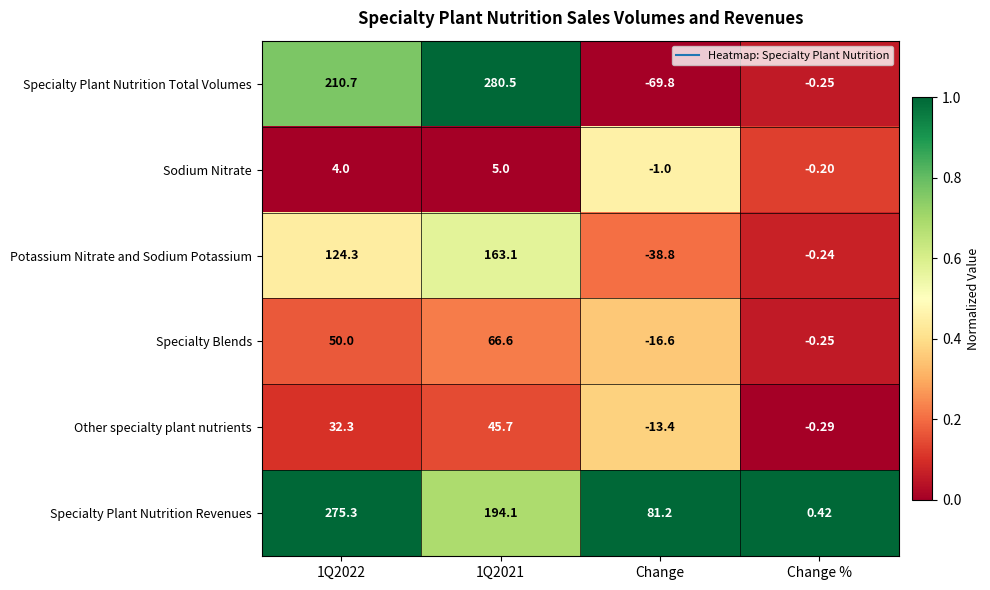

Which category has the lowest value in the Specialty Plant Nutrition Revenues series?

Change %